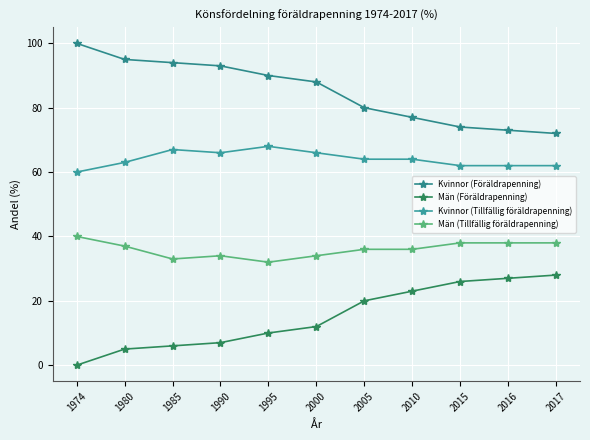

How many Kvinnor (Tillfällig föräldrapenning) values are between 62 and 66?

8